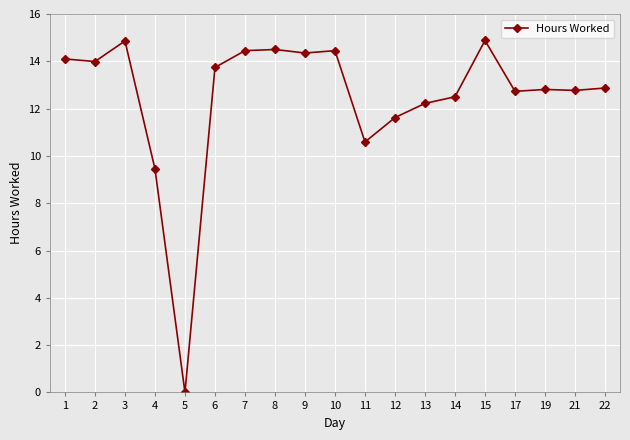

The value at 21 is 12.8. True or false?

True